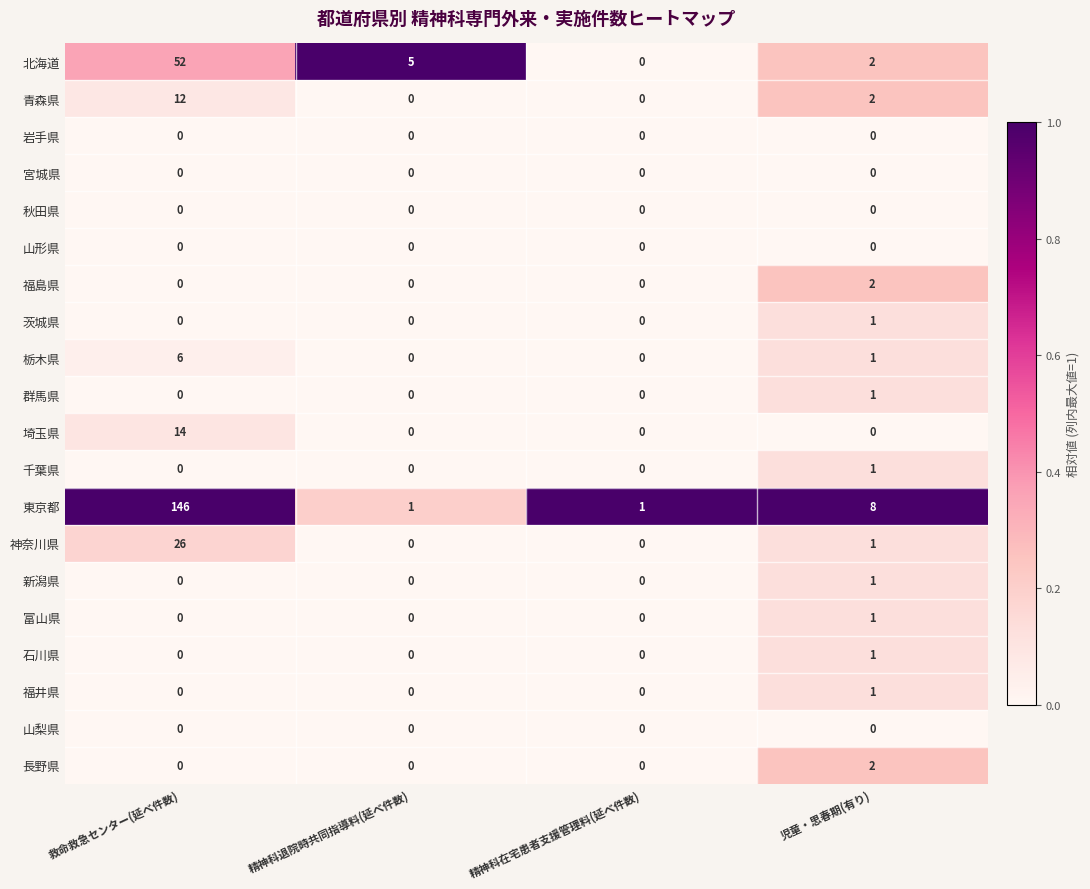

Which series changed the most between 精神科退院時共同指導料(延べ件数) and 精神科在宅患者支援管理料(延べ件数)?

北海道